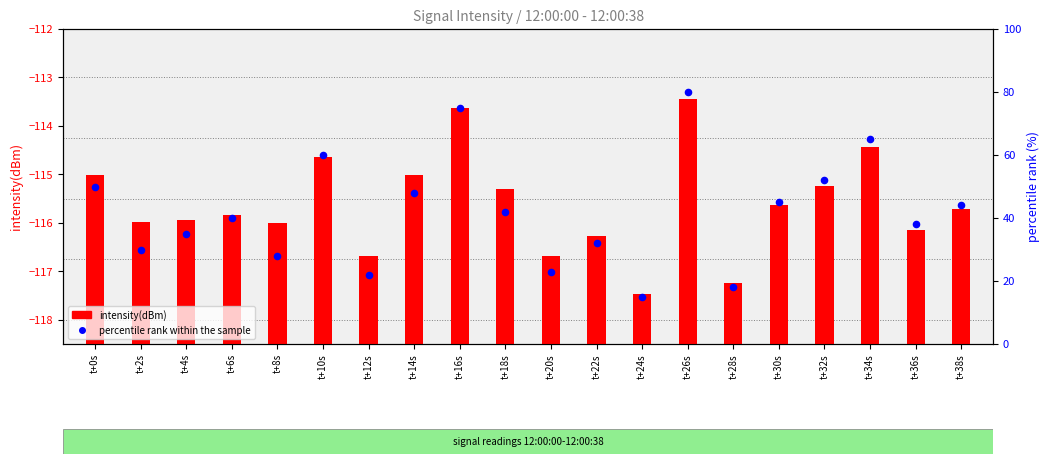

Which series reaches the minimum Y coordinate?

intensity(dBm)